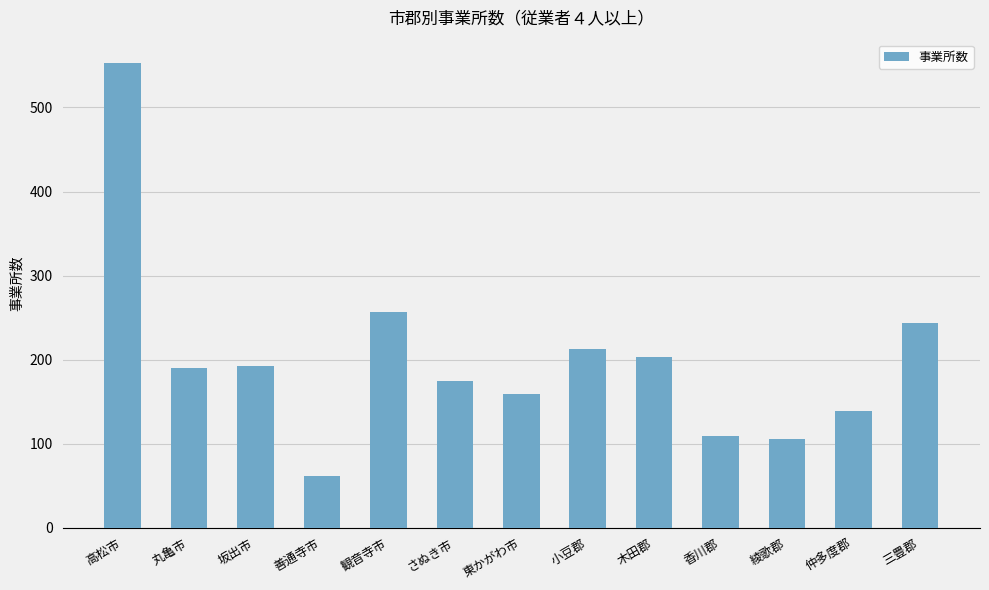

How many values are below 190?

6